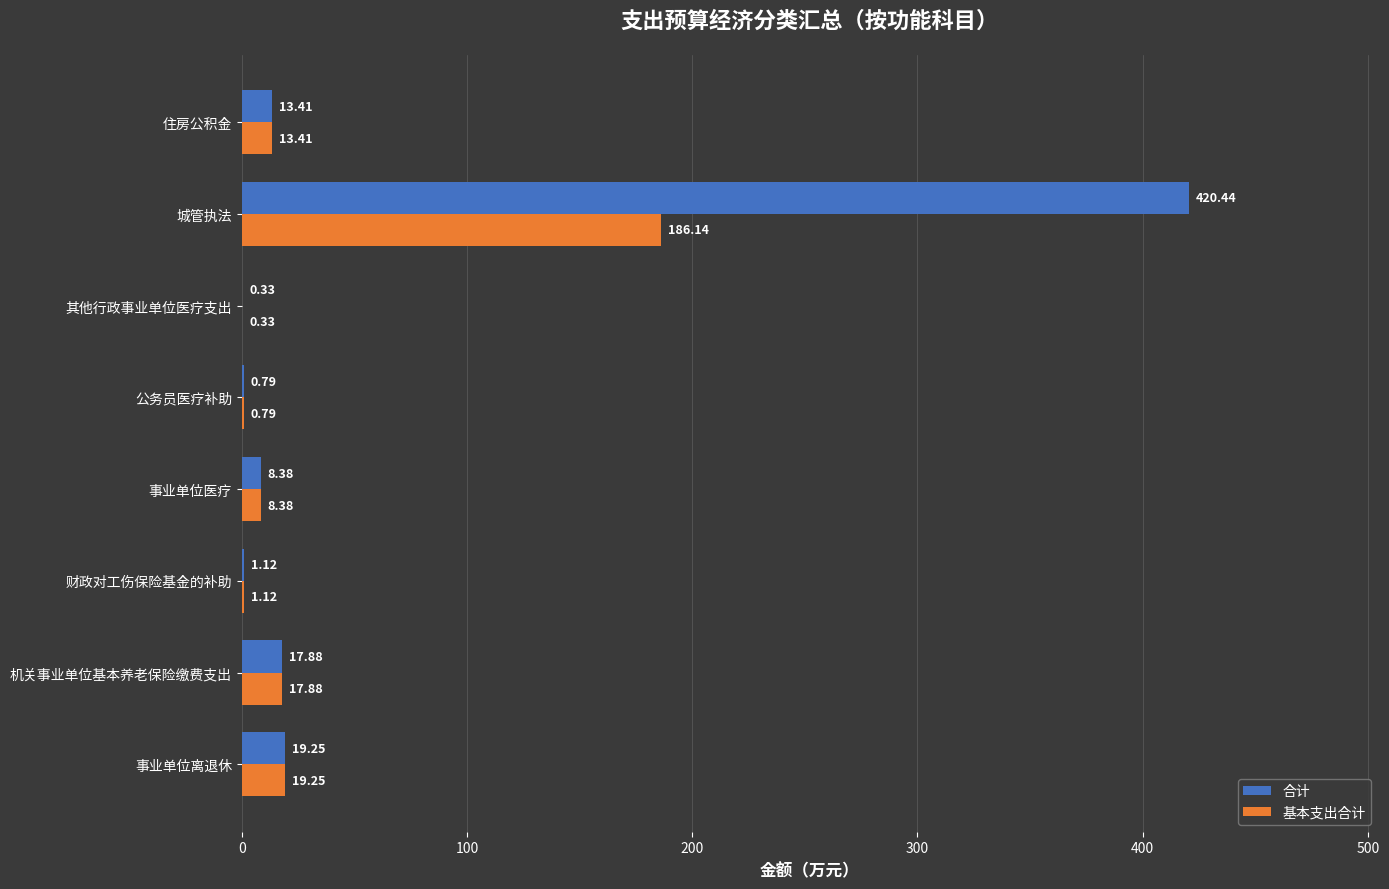

Which category has the highest value in the 基本支出合计 series?

城管执法